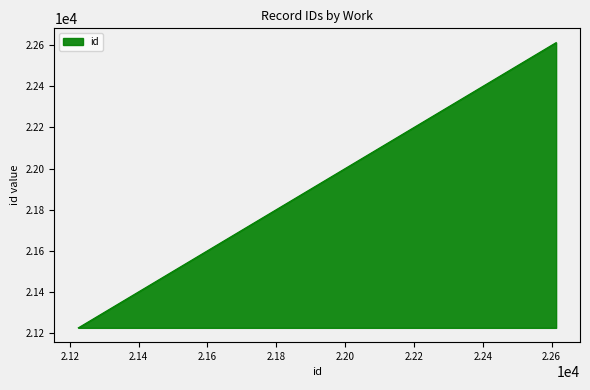

What is the average value?

21623